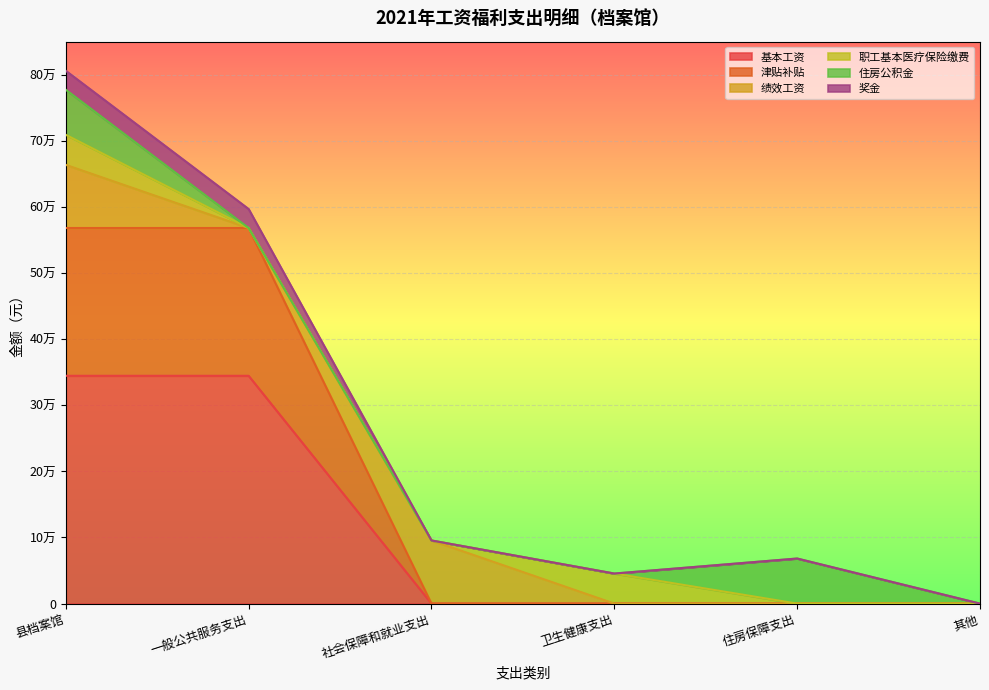

What are all the series names shown in the legend?

基本工资, 津贴补贴, 绩效工资, 职工基本医疗保险缴费, 住房公积金, 奖金